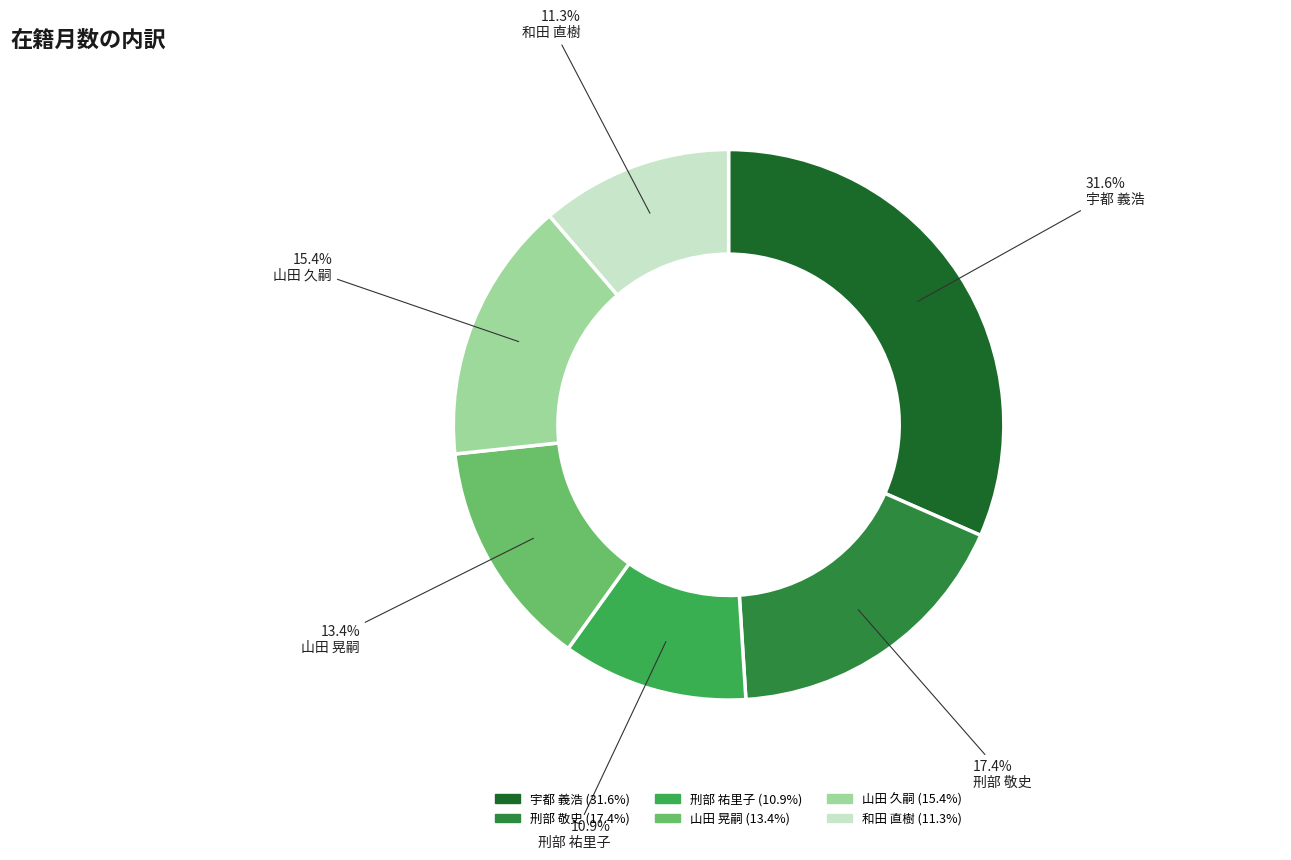

To the nearest percent, what percentage of the pie is 山田 久嗣?

15%